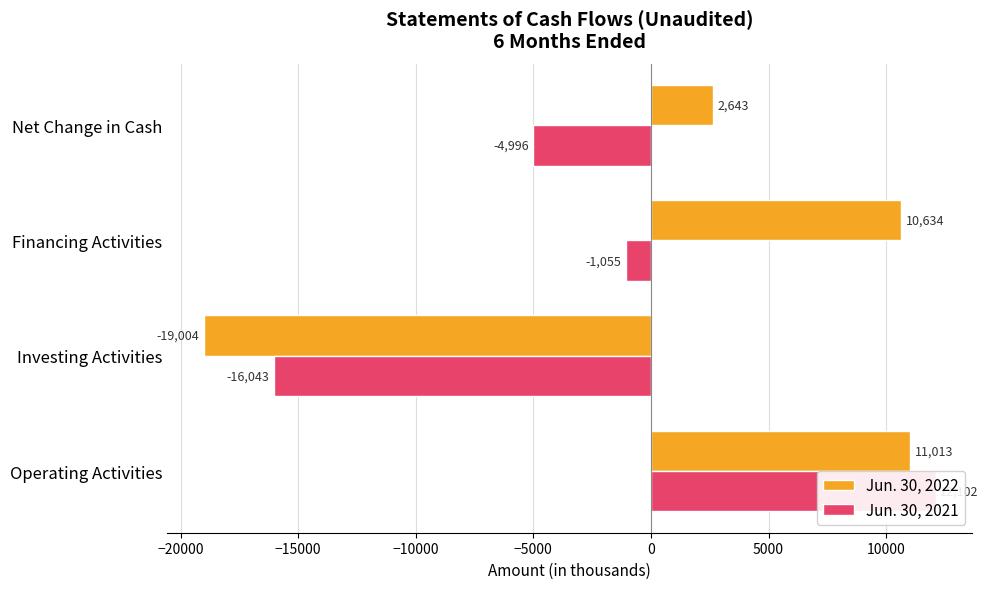

At Operating Activities, list the series in order from smallest to largest.

Jun. 30, 2022, Jun. 30, 2021